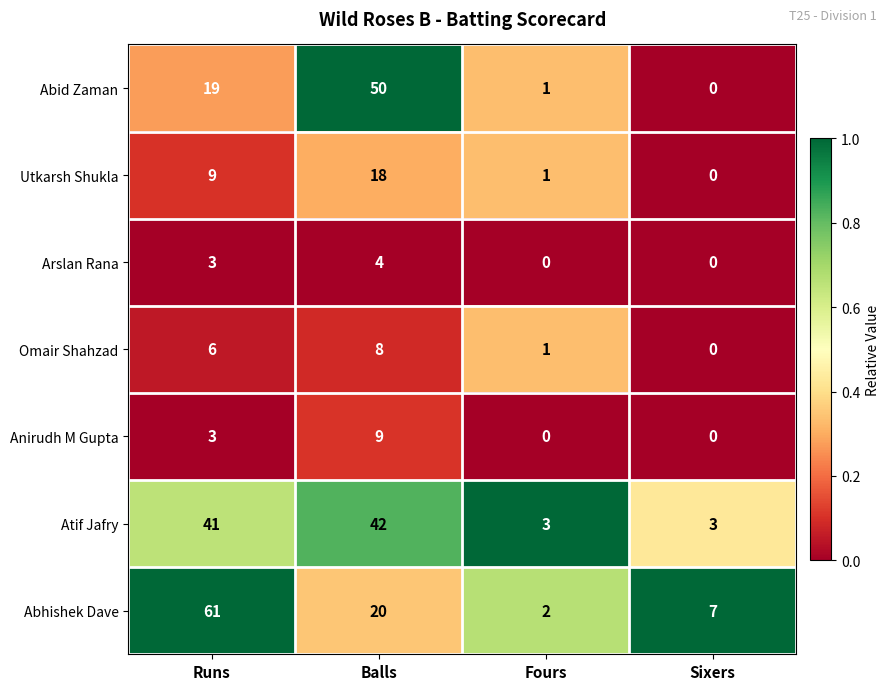

At which label does Anirudh M Gupta reach its peak?

Balls